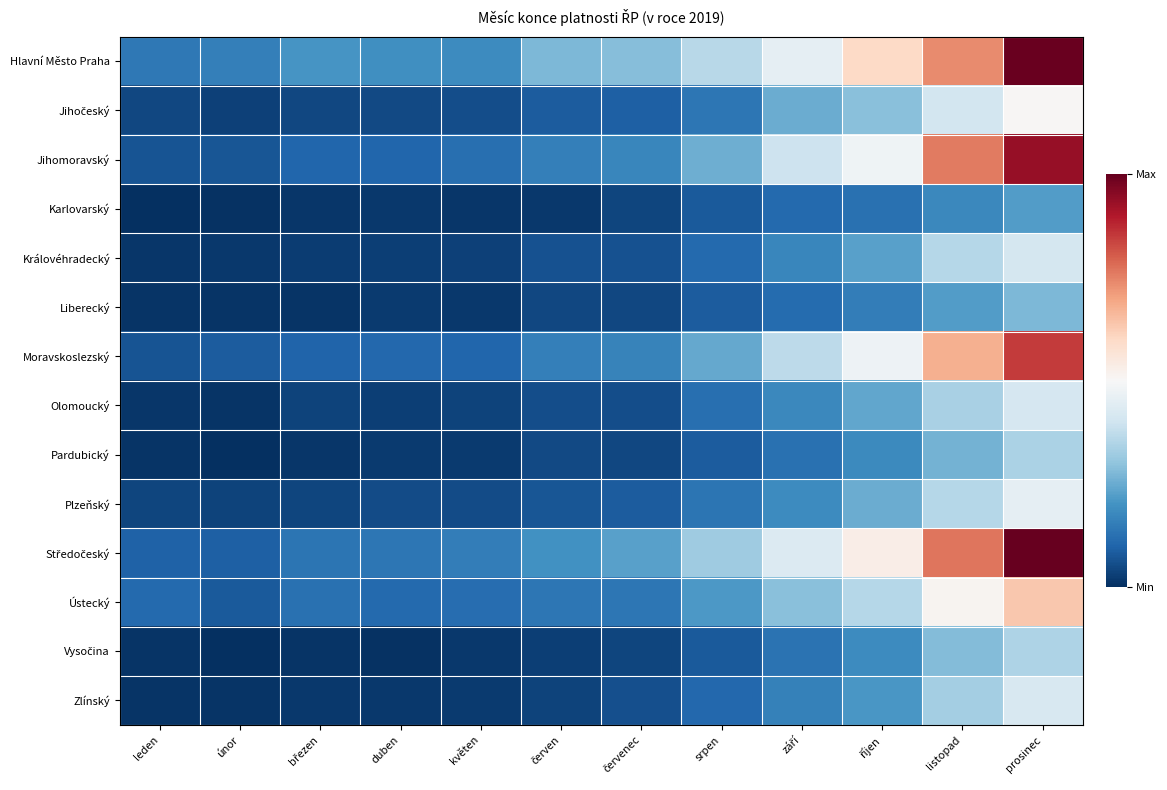

At červenec, list the series in order from largest to smallest.

Hlavní Město Praha, Středočeský, Jihomoravský, Moravskoslezský, Ústecký, Jihočeský, Plzeňský, Královéhradecký, Zlínský, Olomoucký, Liberecký, Pardubický, Vysočina, Karlovarský